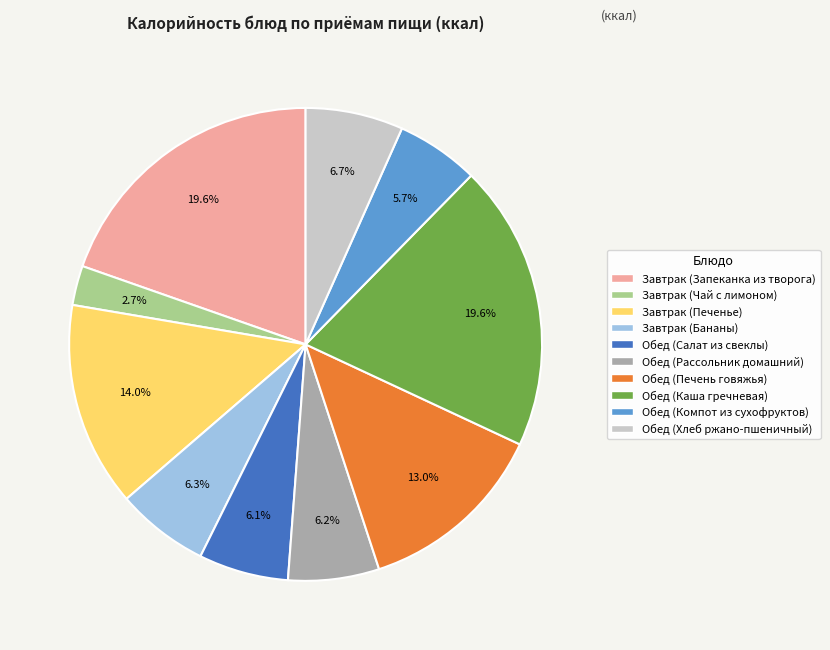

Between Завтрак (Чай с лимоном) and Обед (Салат из свеклы), which is larger?

Обед (Салат из свеклы)